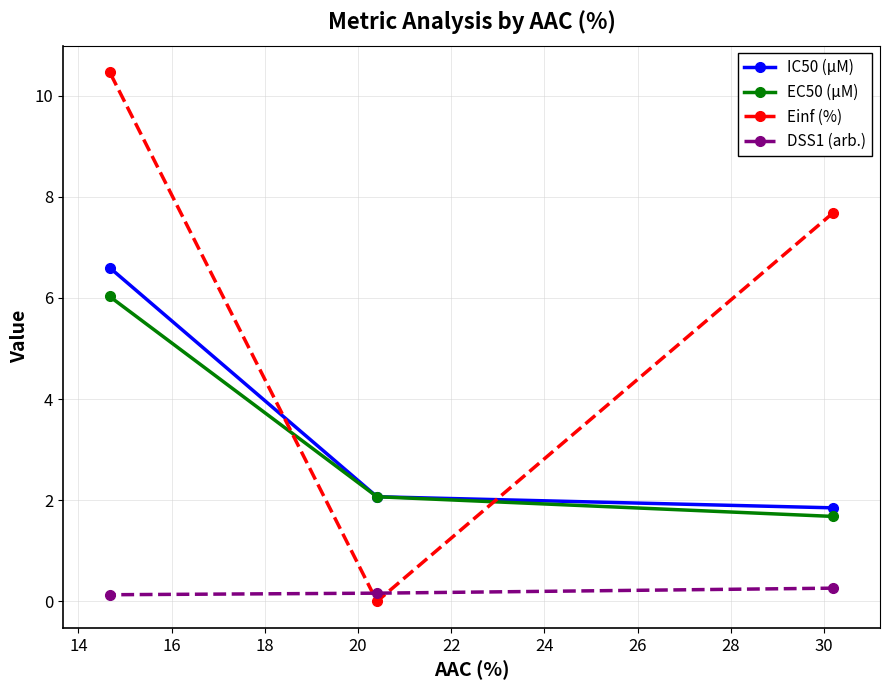

What is the maximum value for EC50 (µM)?

6.0